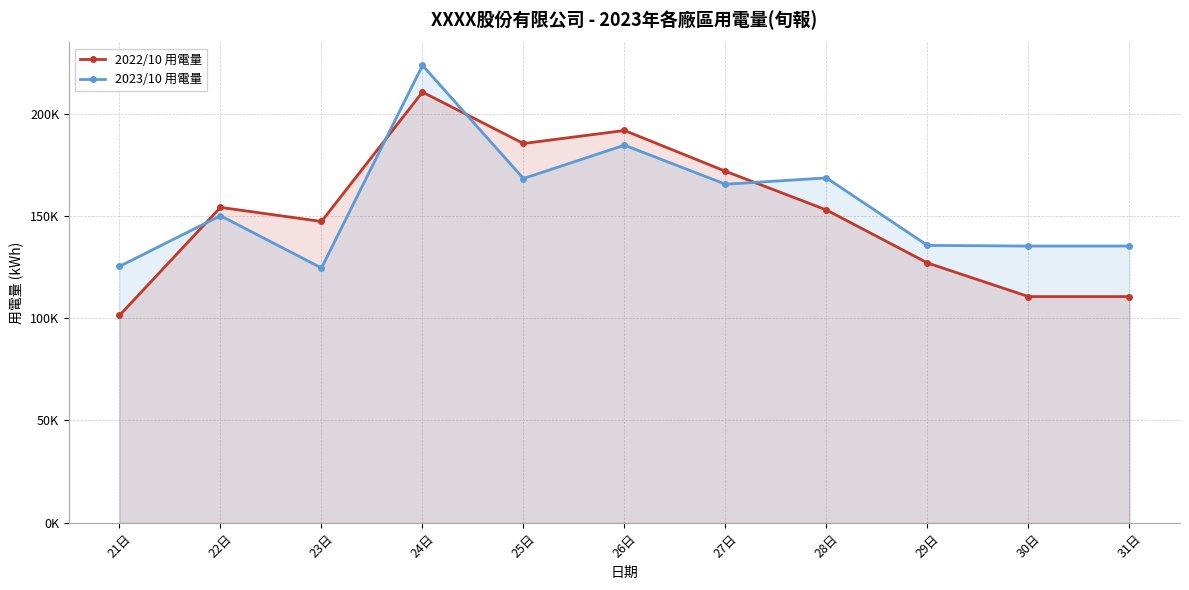

What are all the series names shown in the legend?

2022/10 用電量, 2023/10 用電量